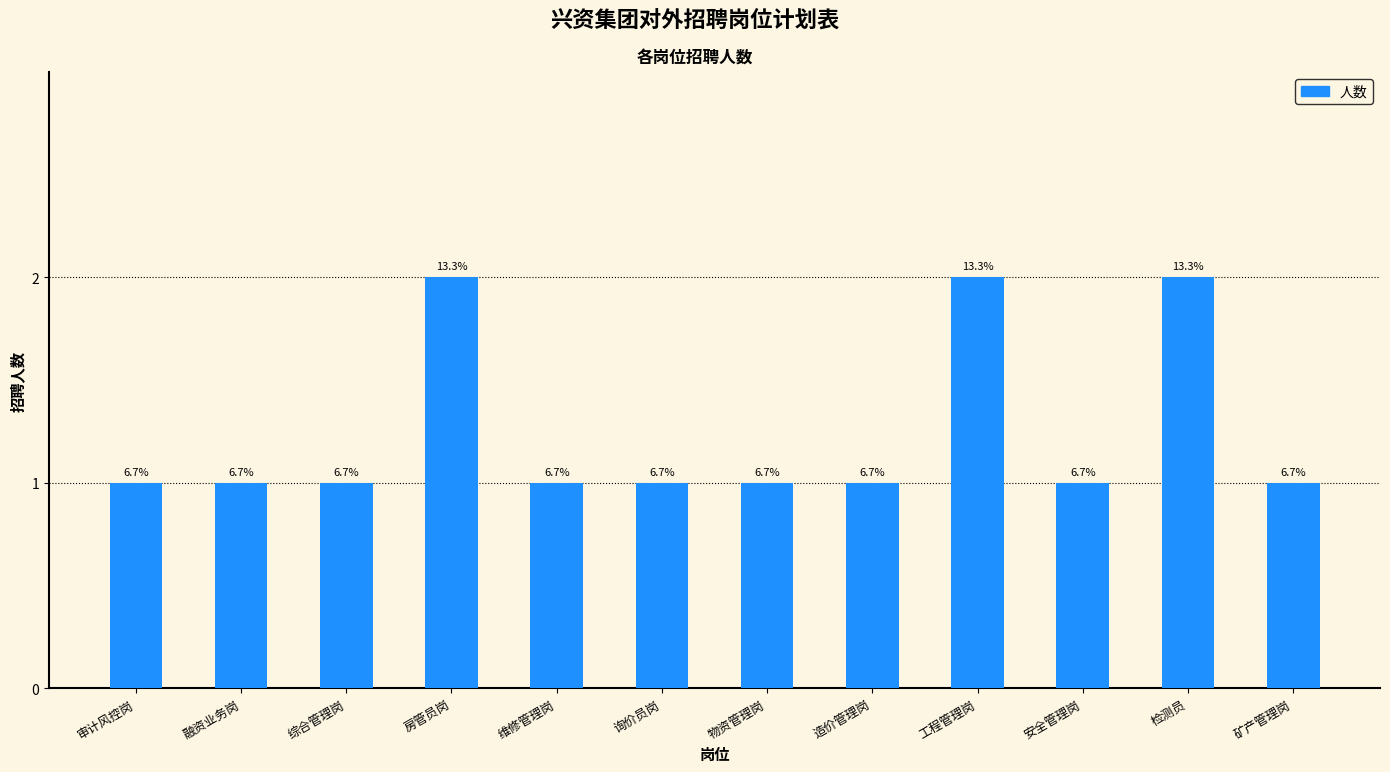

List the labels in order of value, largest first.

房管员岗, 工程管理岗, 检测员, 审计风控岗, 融资业务岗, 综合管理岗, 维修管理岗, 询价员岗, 物资管理岗, 造价管理岗, 安全管理岗, 矿产管理岗